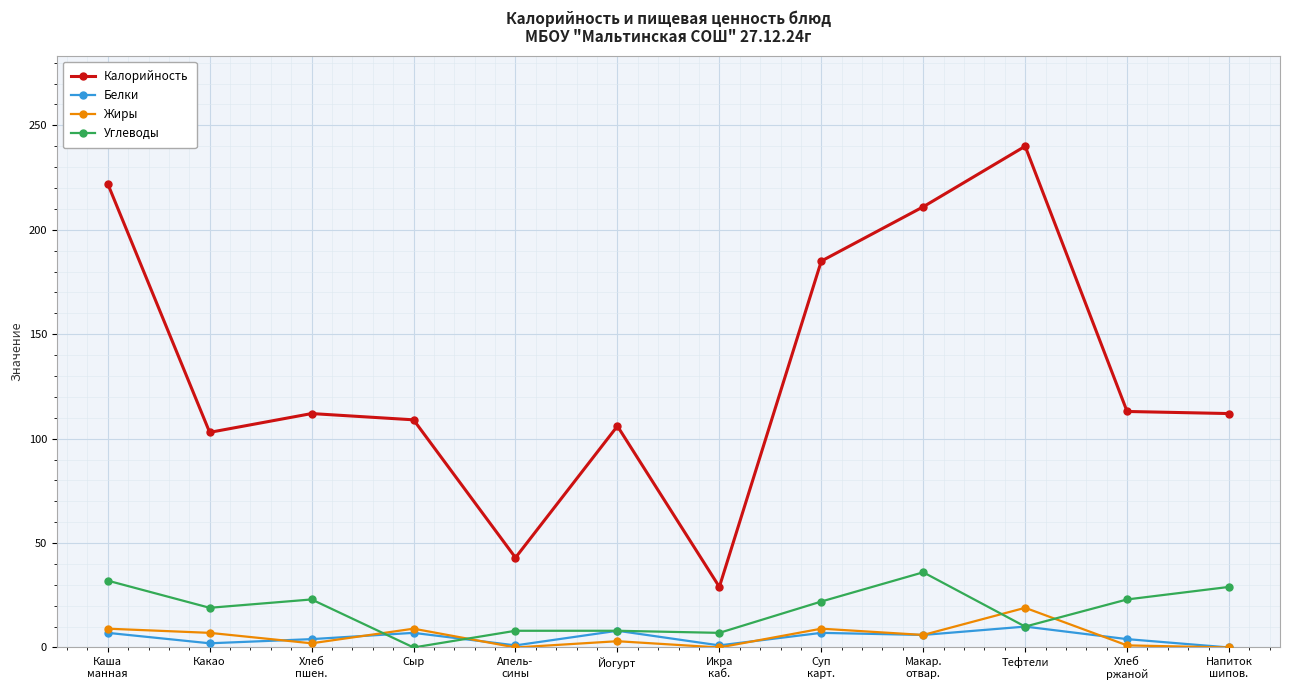

Which category has the lowest value in the Углеводы series?

Сыр